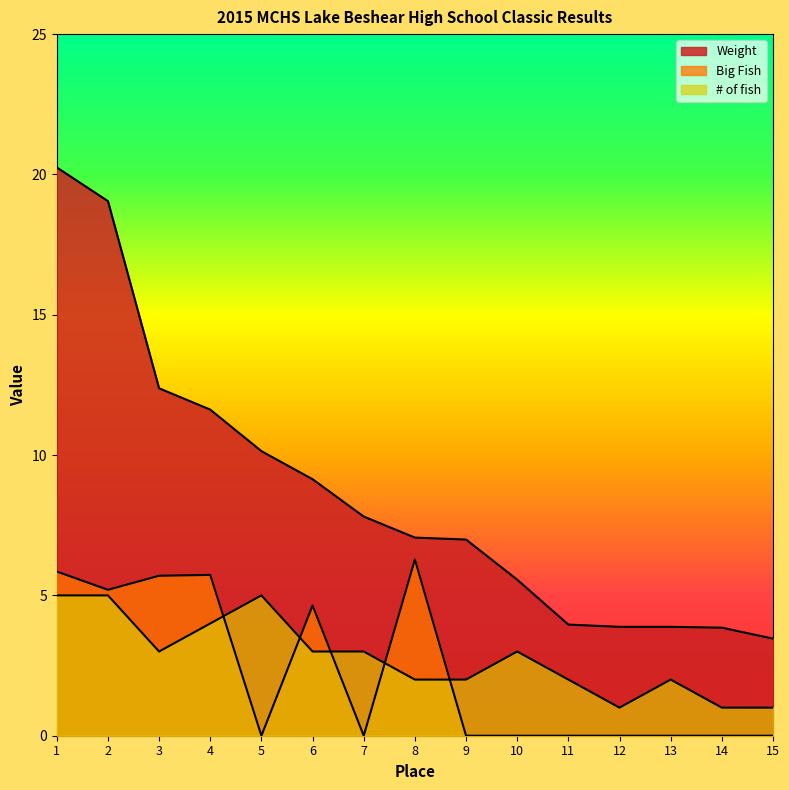

True or false: Weight and # of fish cross at least once.

False